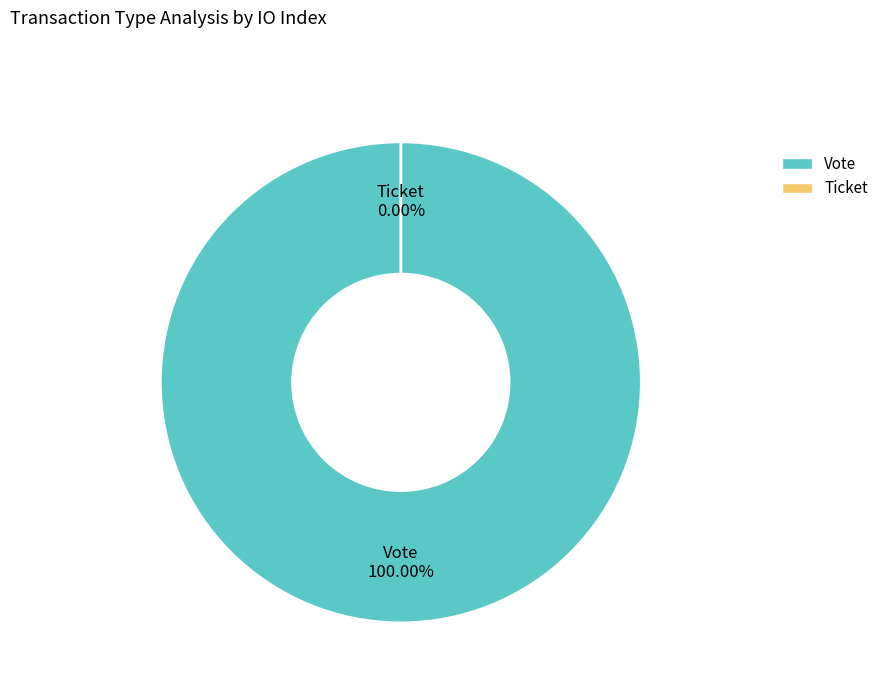

The Vote slice represents 100% of the pie. True or false?

True